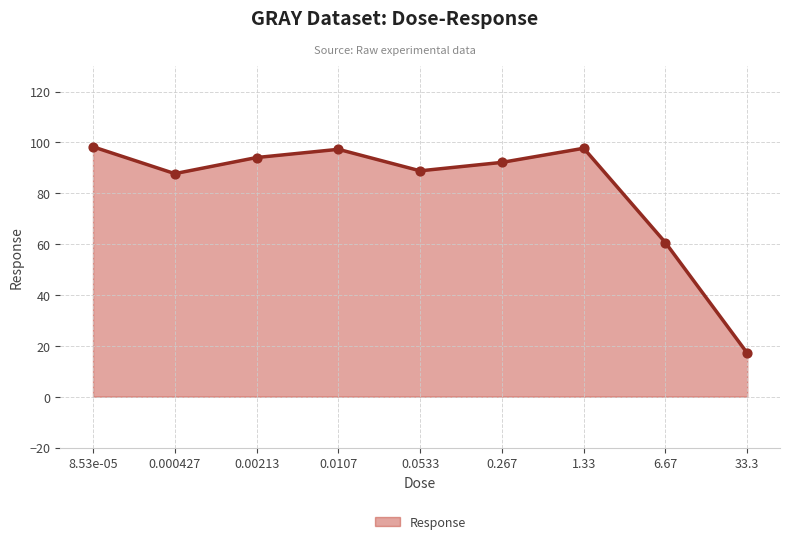

What is the change in value from 0.0107 to 1.33?

+0.4